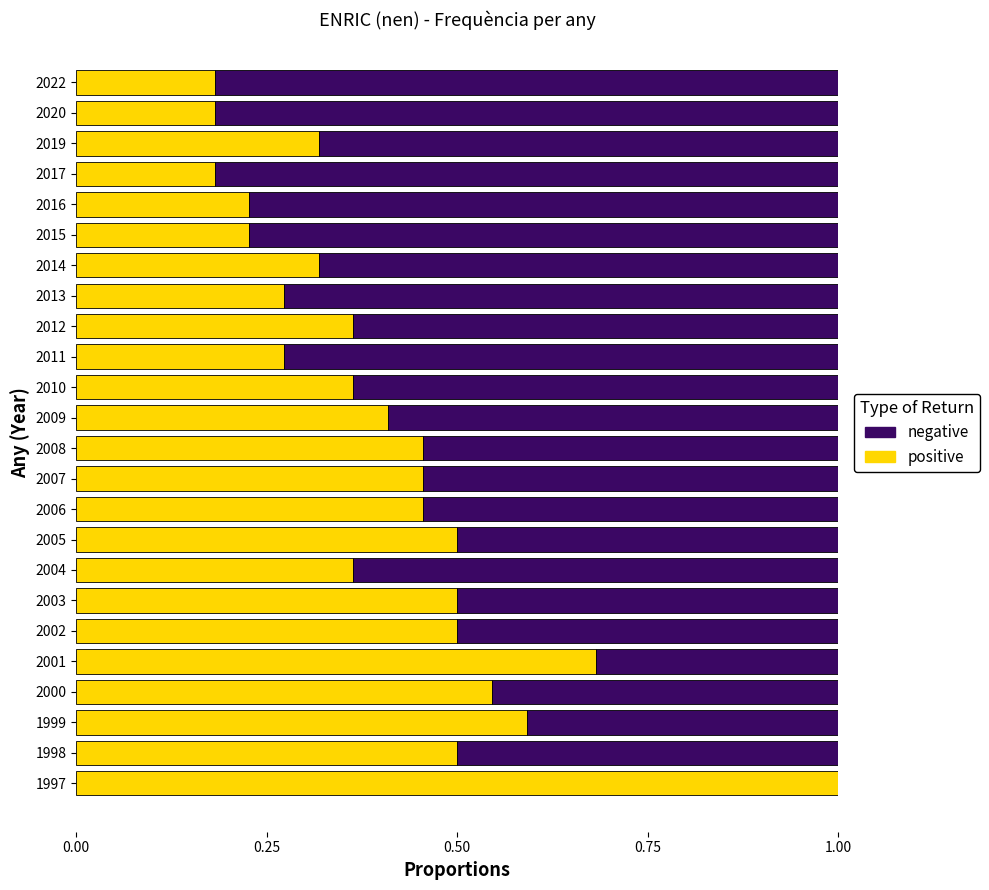

The positive series shows 0.5 at 2006. True or false?

True